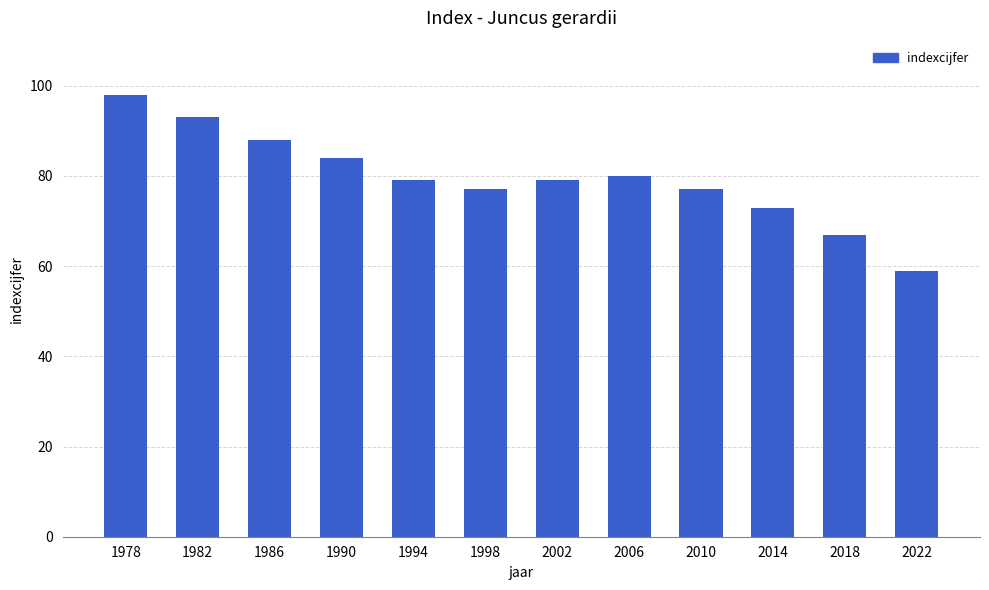

What is the average value?

80